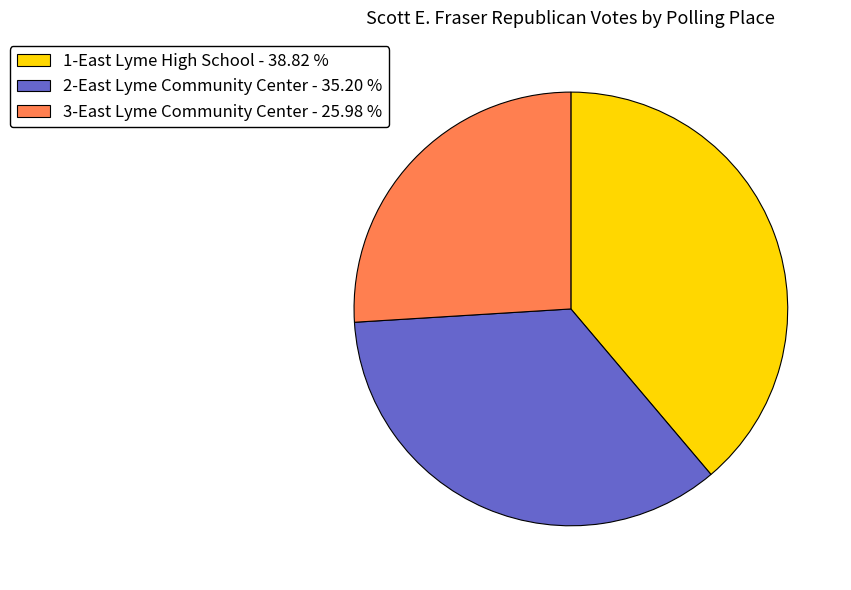

How many segments does this pie chart have?

3